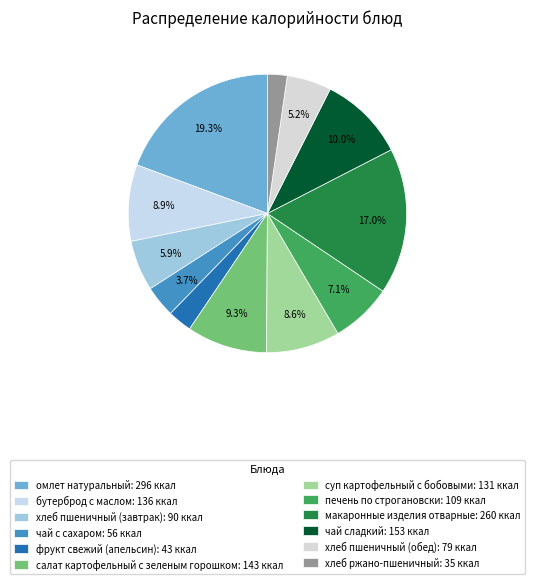

Count the number of slices in the pie.

12